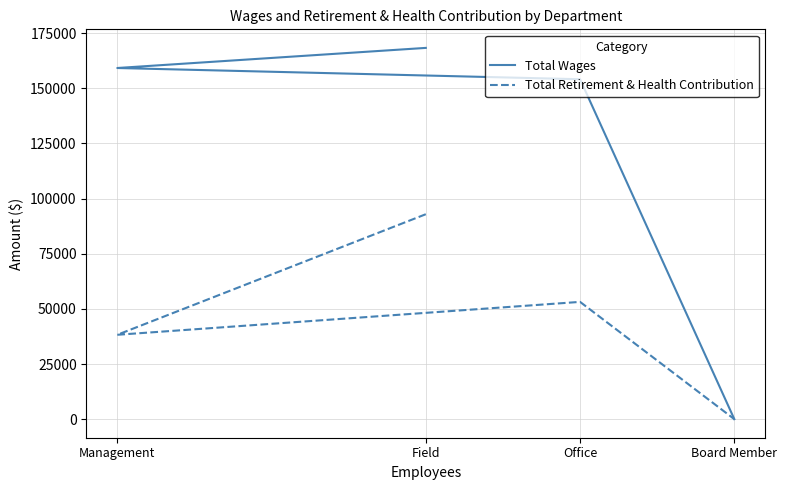

True or false: Total Wages and Total Retirement & Health Contribution intersect in this chart.

False